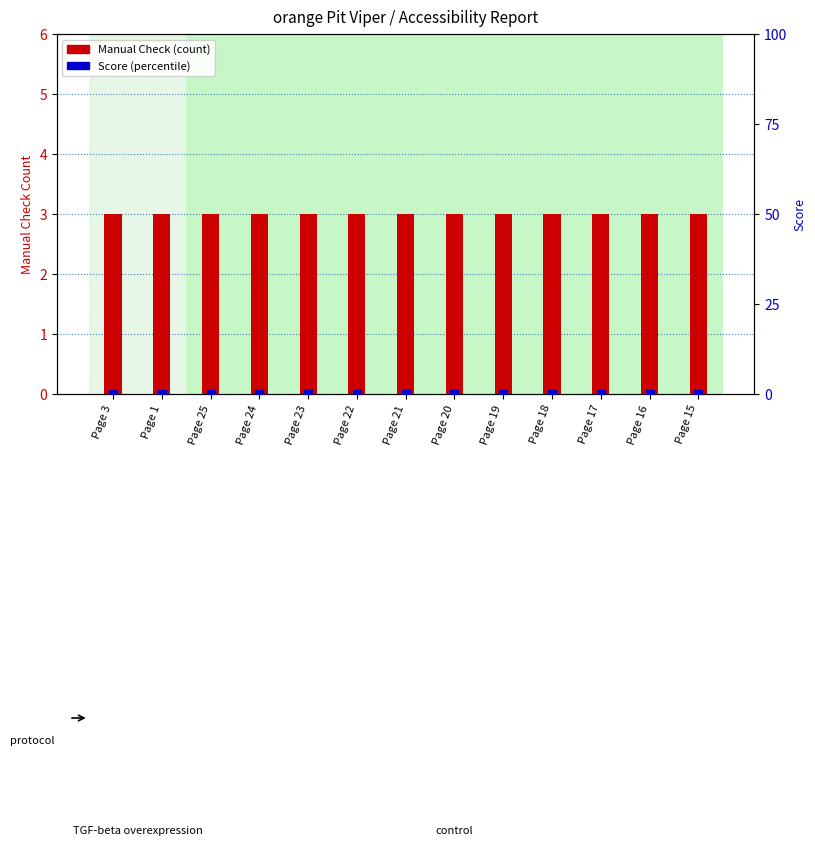

What are all the series names shown in the legend?

Manual Check, Score